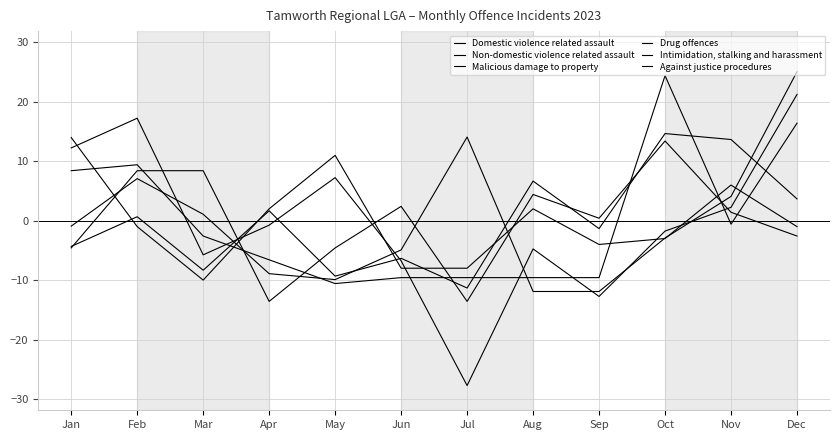

At which label is Against justice procedures closest to -3?

Oct